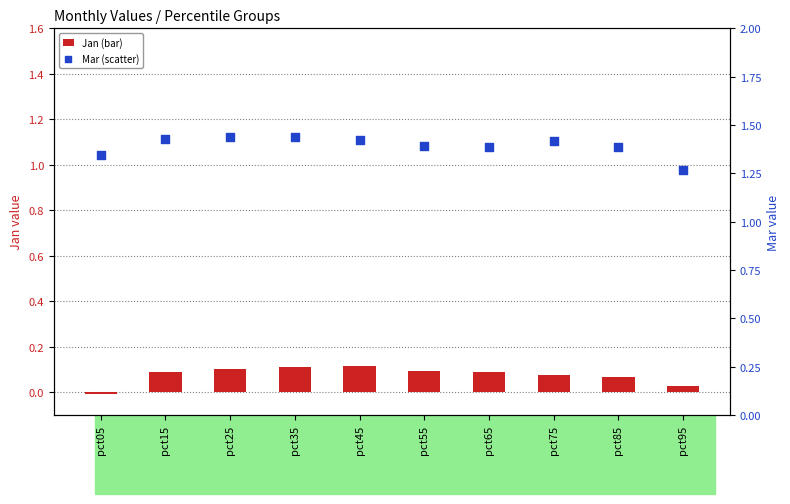

Is the value of Mar at pct45 greater than the value of Jan at pct25?

Yes